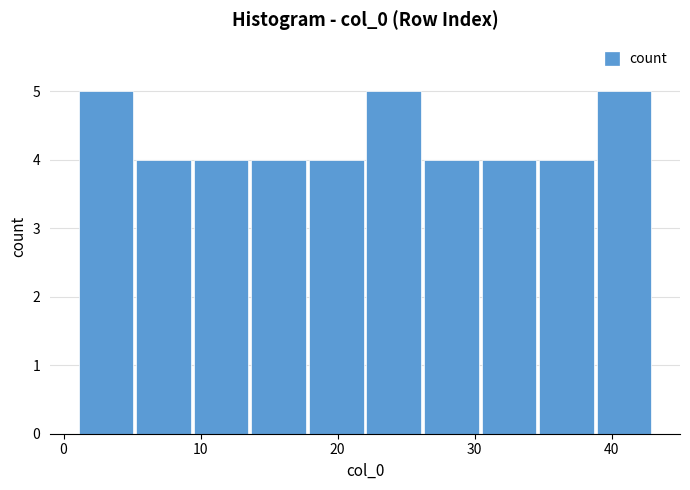

Reading left to right, list every bar in this chart as the range it spans on the x-axis followed by its height. Neither the bar edges nor the heights are printed on the chart, so give them approximately, as read against the axes.

1.0 to 5.2: 5
5.2 to 9.4: 4
9.4 to 13.6: 4
13.6 to 17.8: 4
17.8 to 22.0: 4
22.0 to 26.2: 5
26.2 to 30.4: 4
30.4 to 34.6: 4
34.6 to 38.8: 4
38.8 to 43.0: 5